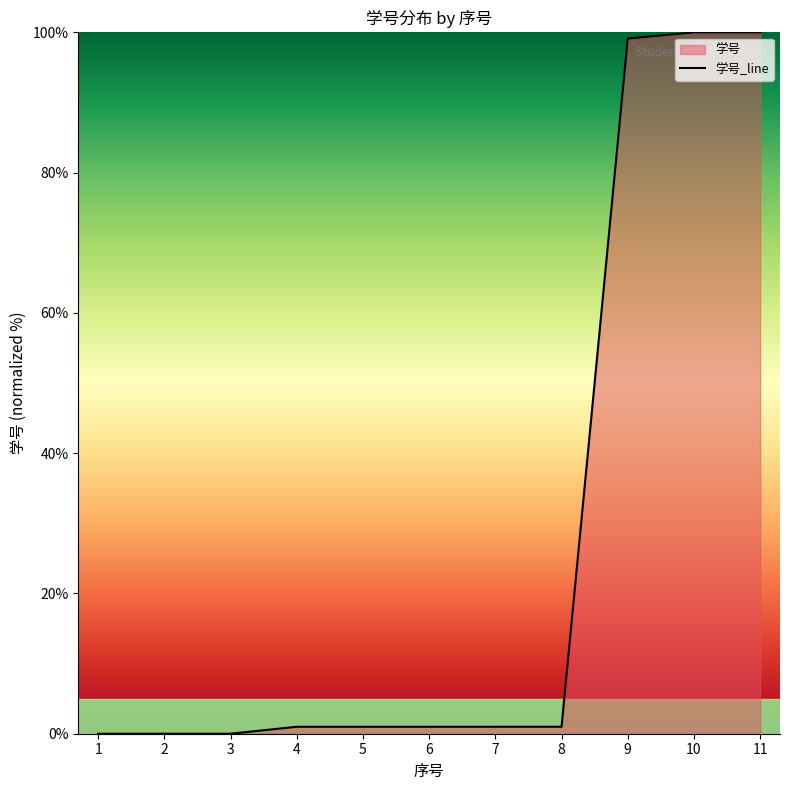

What is the average value?

27.6